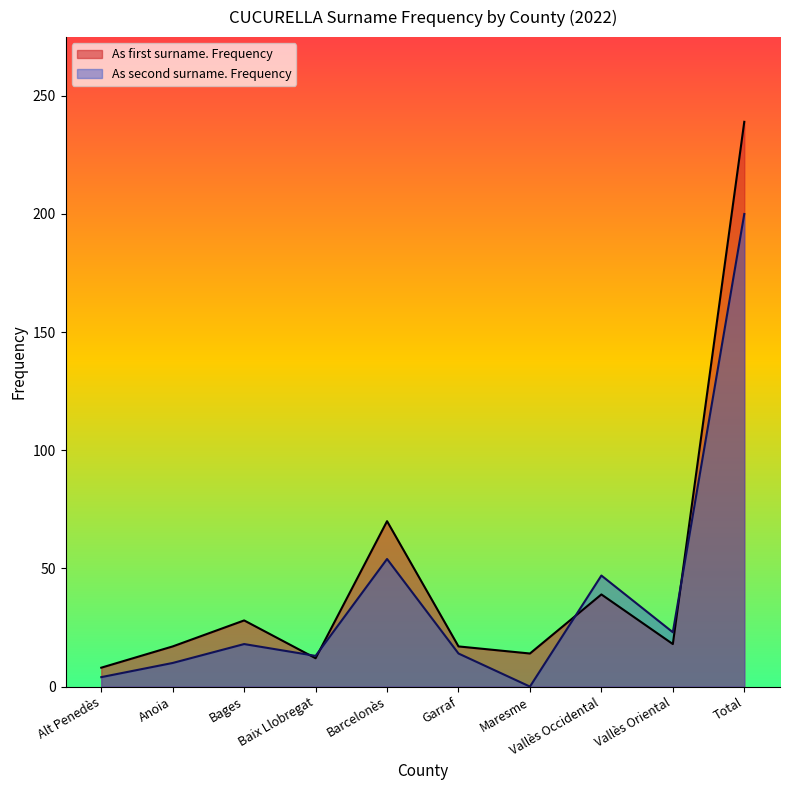

How many data points in As second surname. Frequency are less than 18?

5